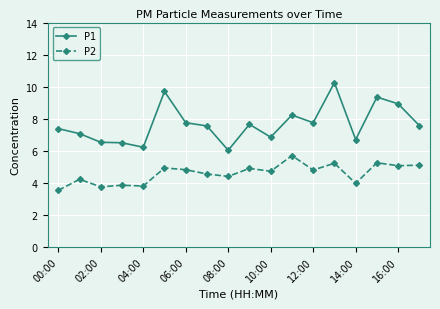

What is the value of the P2 point at the 5th from the left?

3.8